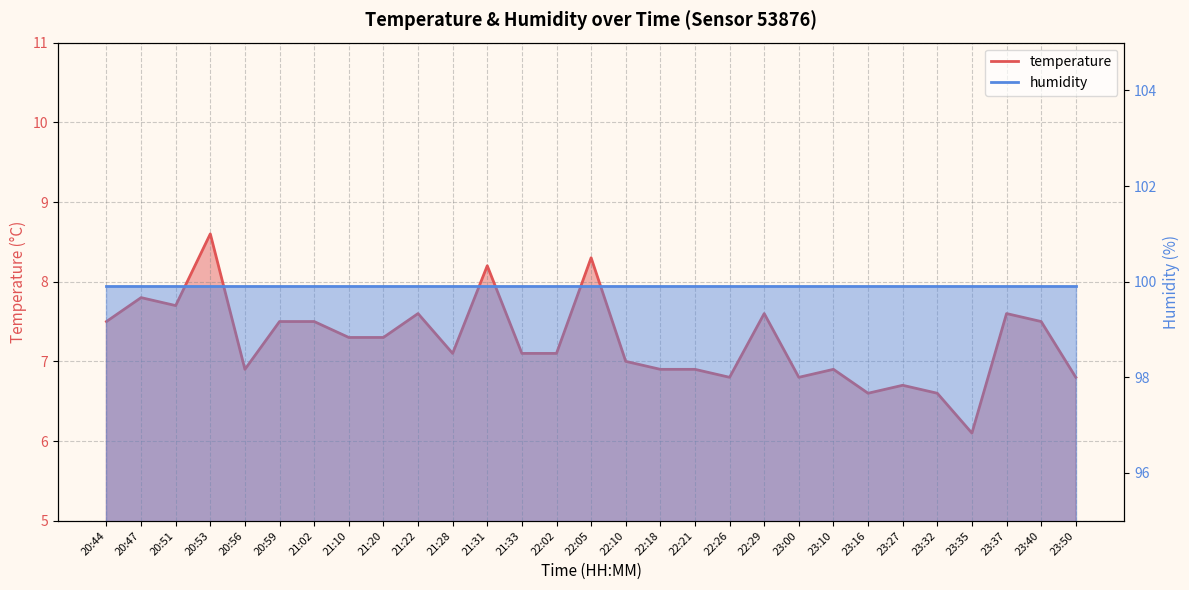

What is the difference between the maximum and minimum values?

2.5